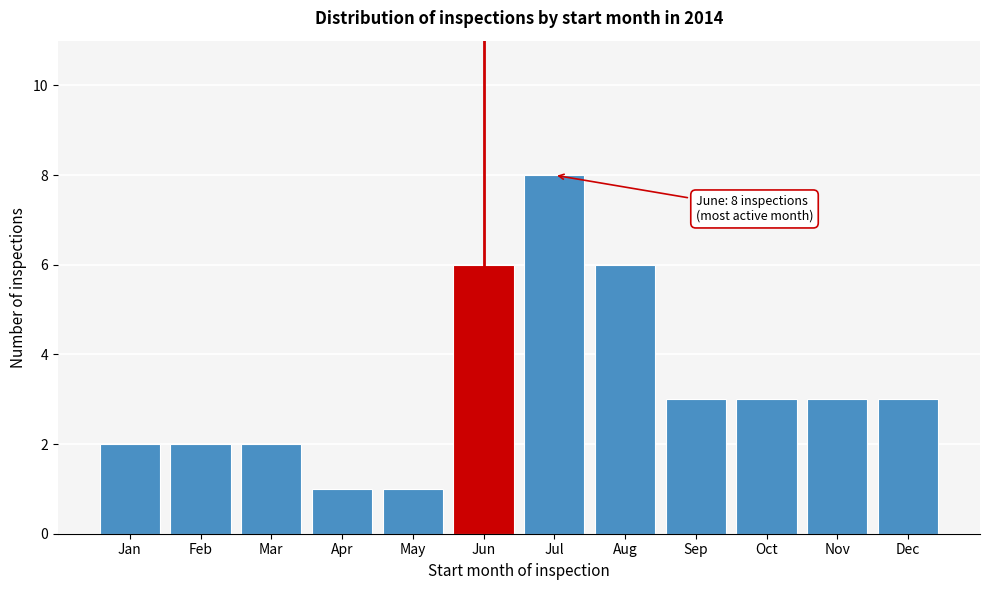

Reading right to left, list all the values displayed in this chart.

Dec=3	Nov=3	Oct=3	Sep=3	Aug=6	Jul=8	Jun=6	May=1	Apr=1	Mar=2	Feb=2	Jan=2